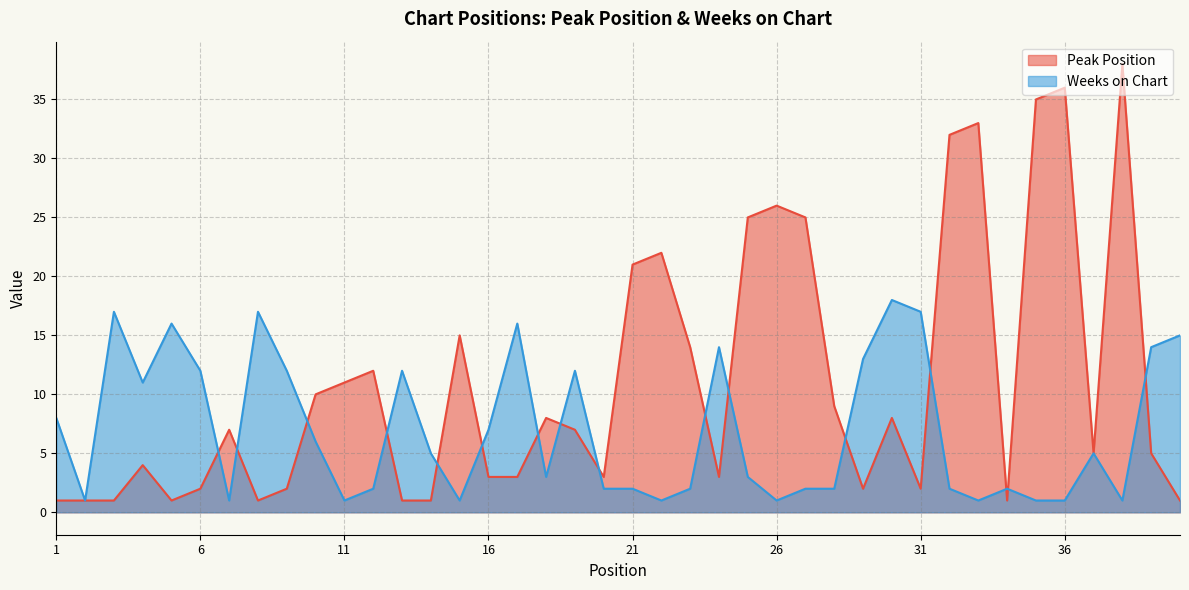

The Weeks on Chart series shows 12 at 6. True or false?

True